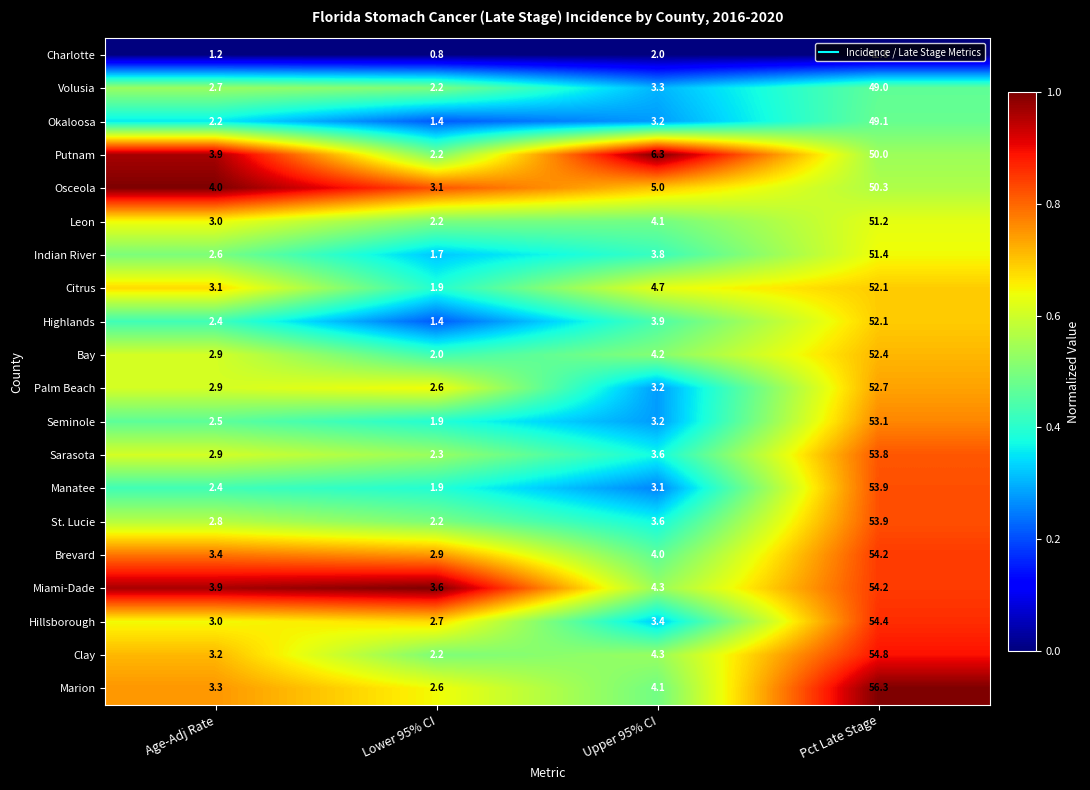

Between Lower 95% CI and Pct Late Stage, which series saw the biggest shift?

Marion